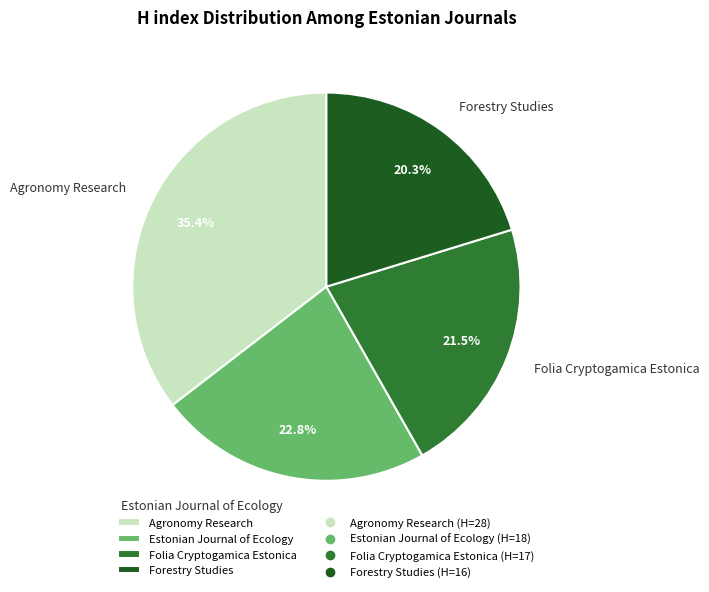

Rank the categories by value from highest to lowest.

Agronomy Research, Estonian Journal of Ecology, Folia Cryptogamica Estonica, Forestry Studies